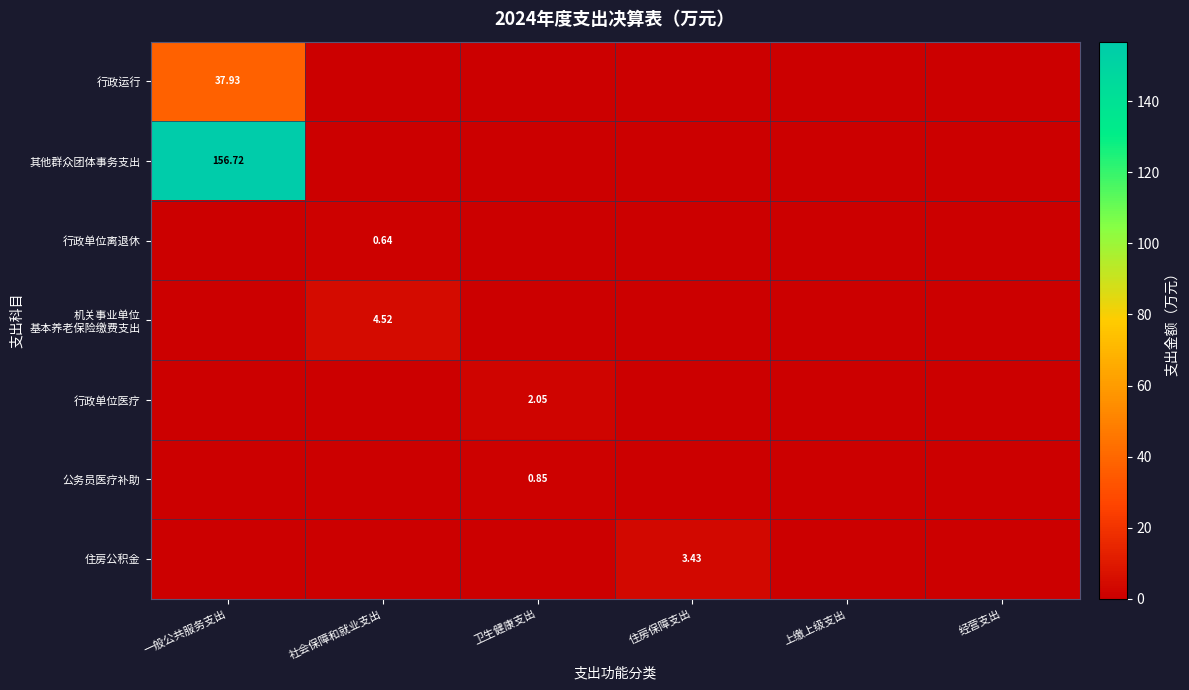

How many values in the 行政运行 series exceed 0?

1